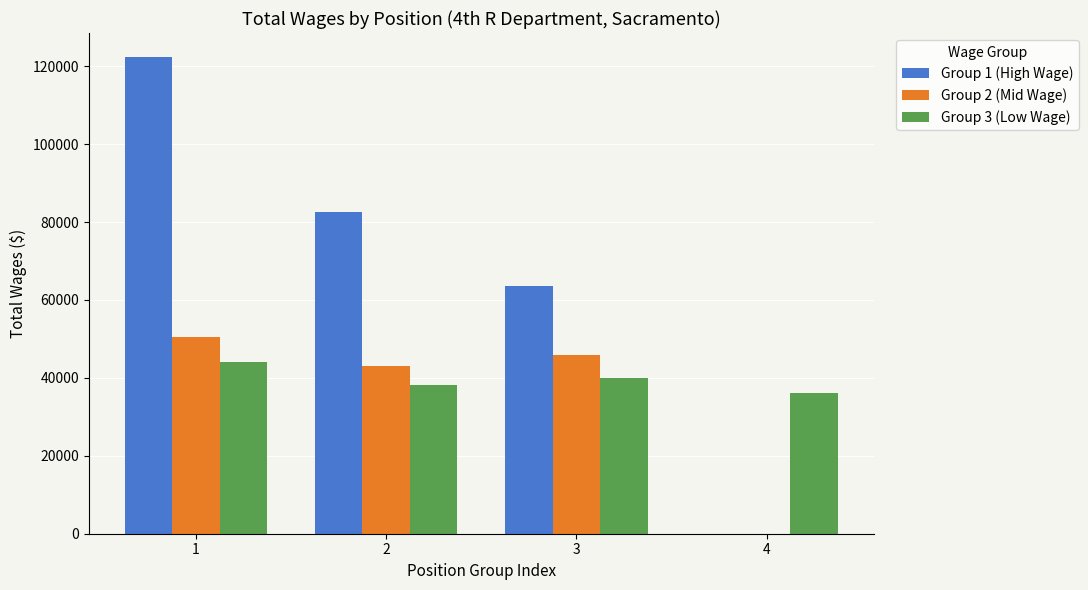

What value does the Group 1 (High Wage) series have at 3, to the nearest 50?

63600